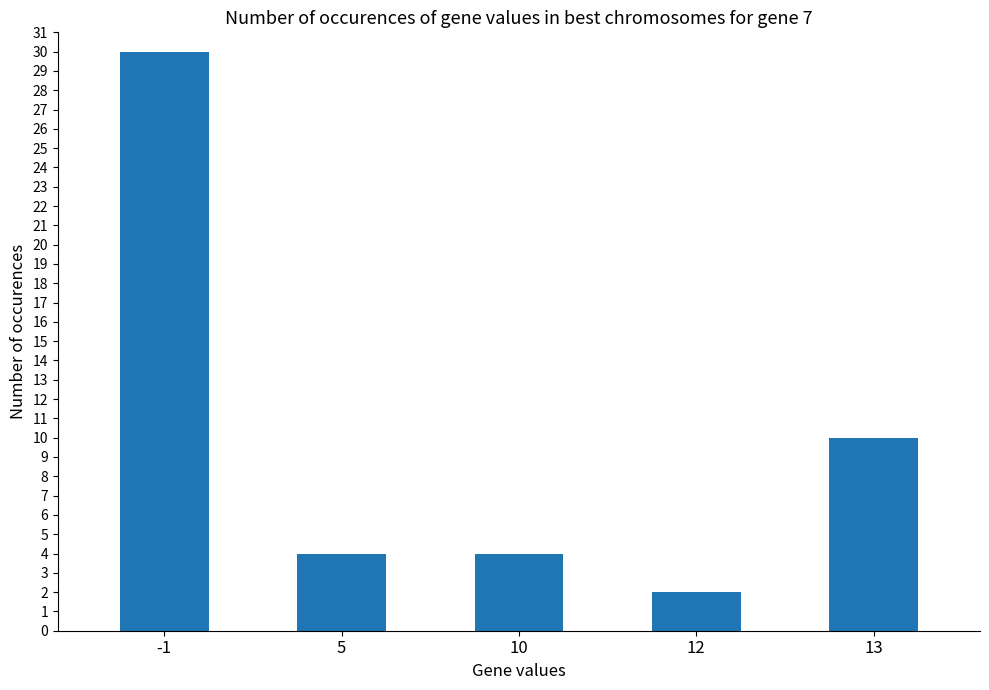

Does the chart contain stacked bars?

No